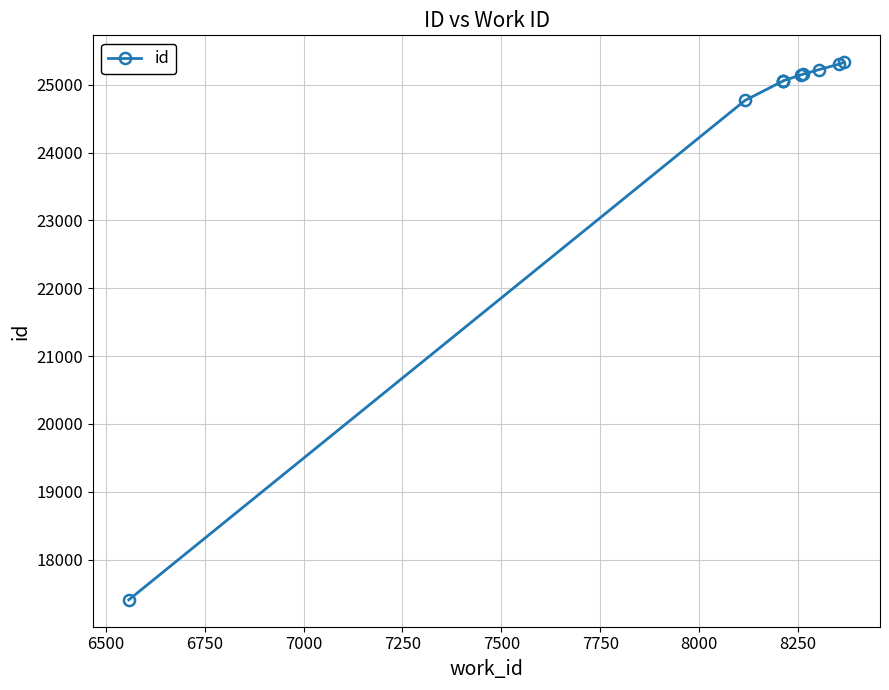

How many values exceed 25145?

4